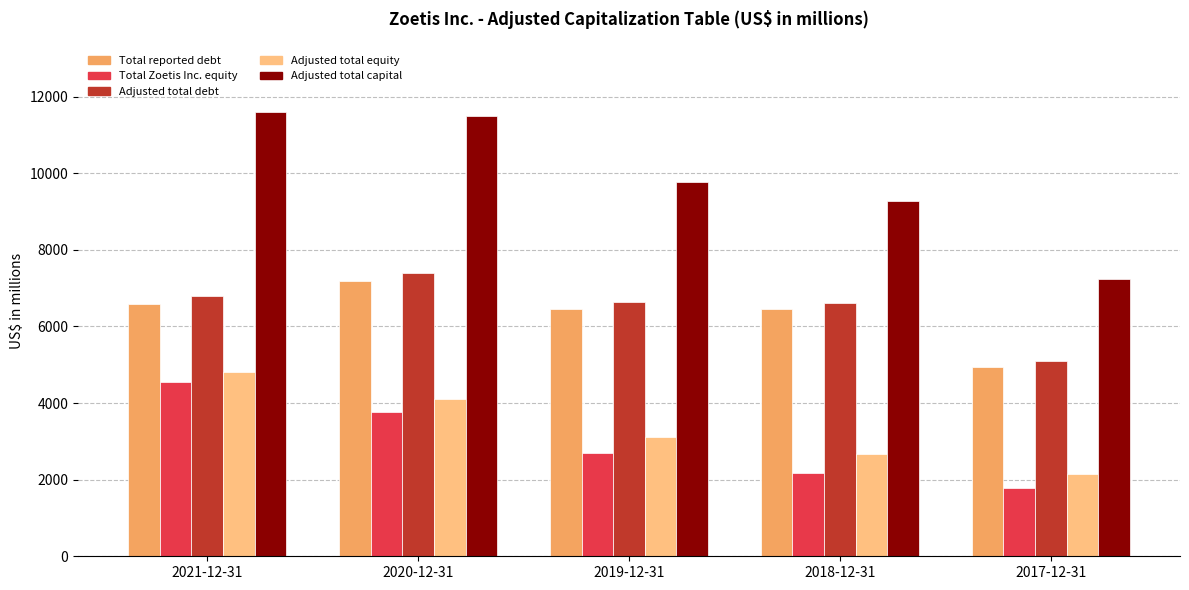

What is the value of the Adjusted total equity bar at the 1st from the left?

4806